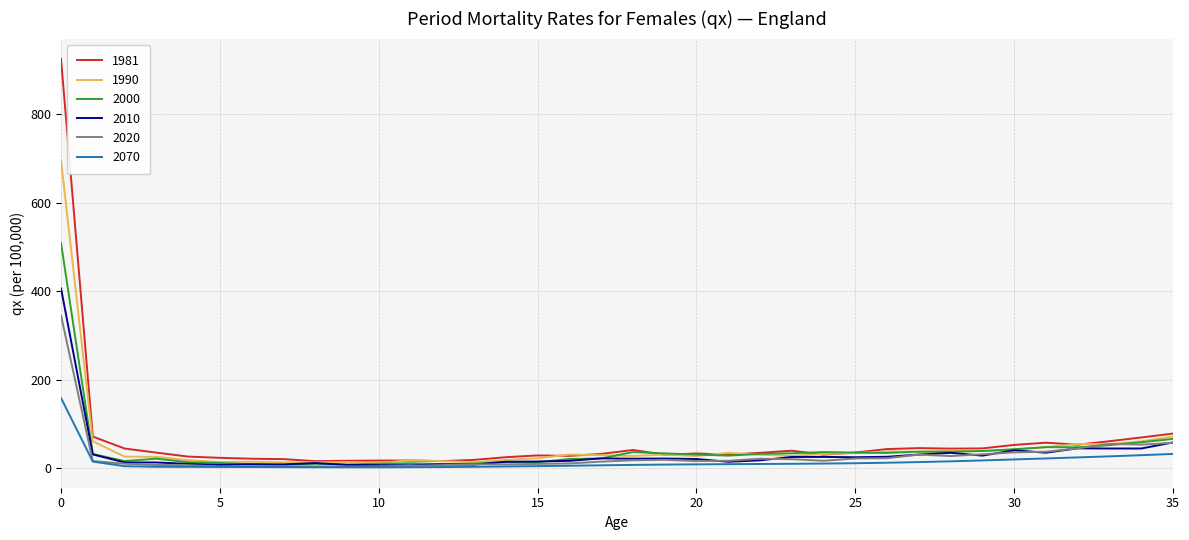

What is the highest value of the 2020 series?

345.2